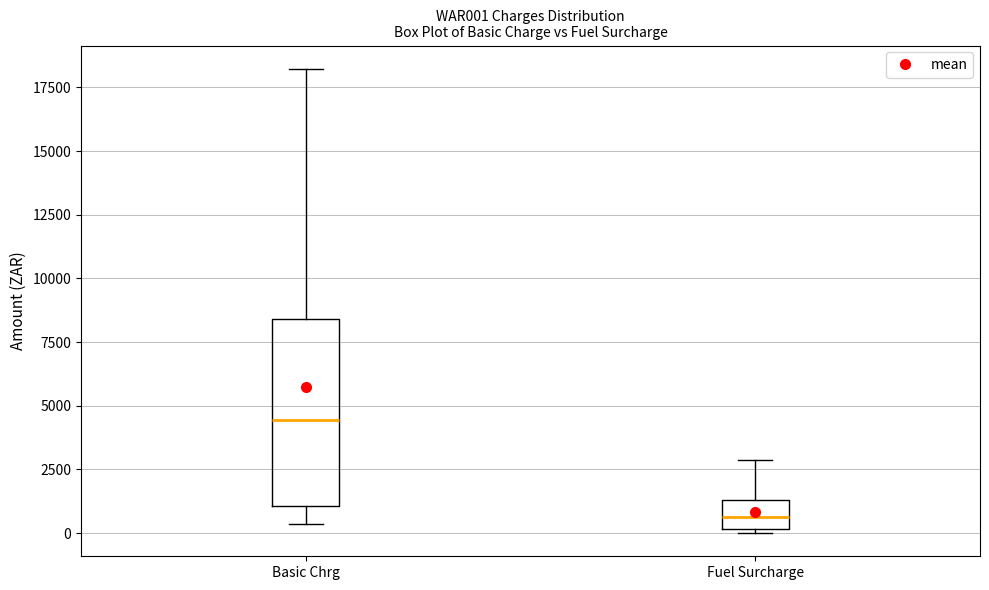

Comparing the boxes themselves (not the whiskers), which one is the tallest?

Basic Chrg